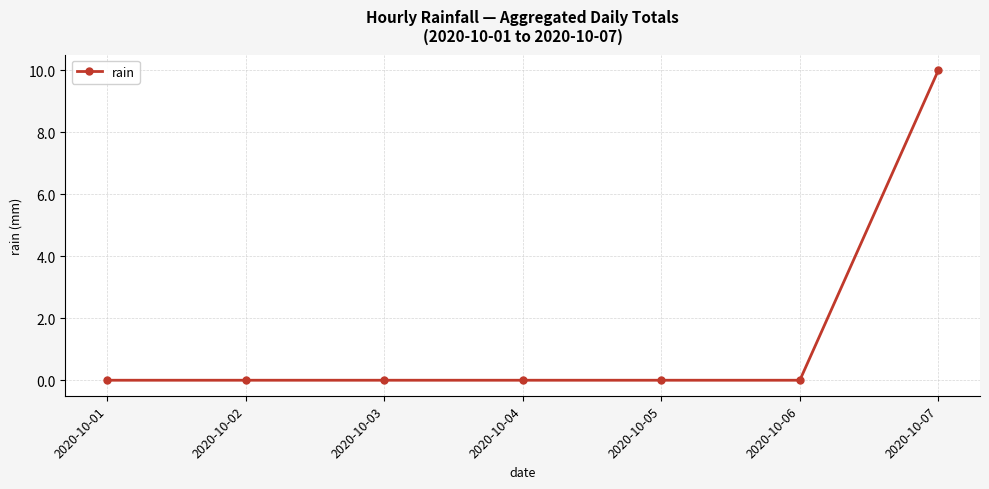

How many lines are shown in the chart?

1